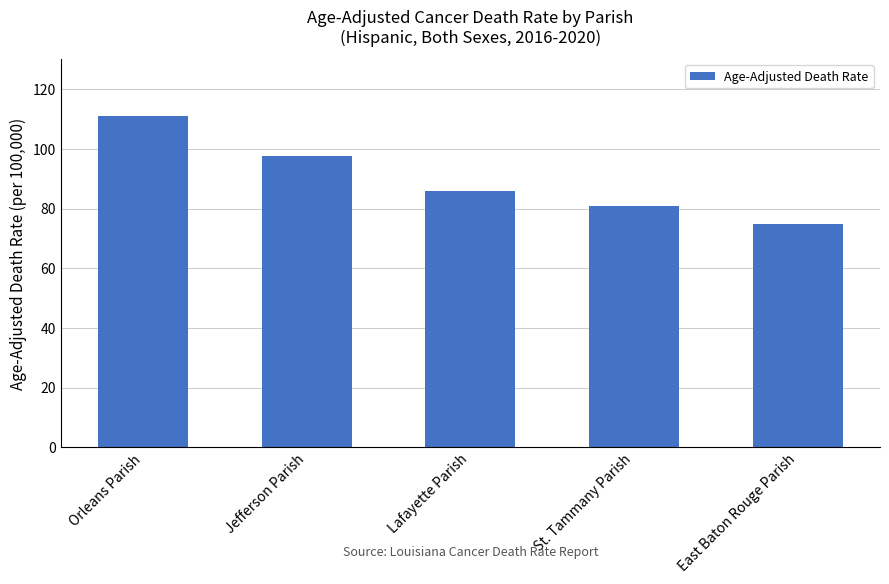

True or false: the data shows 97.7 at Jefferson Parish.

True